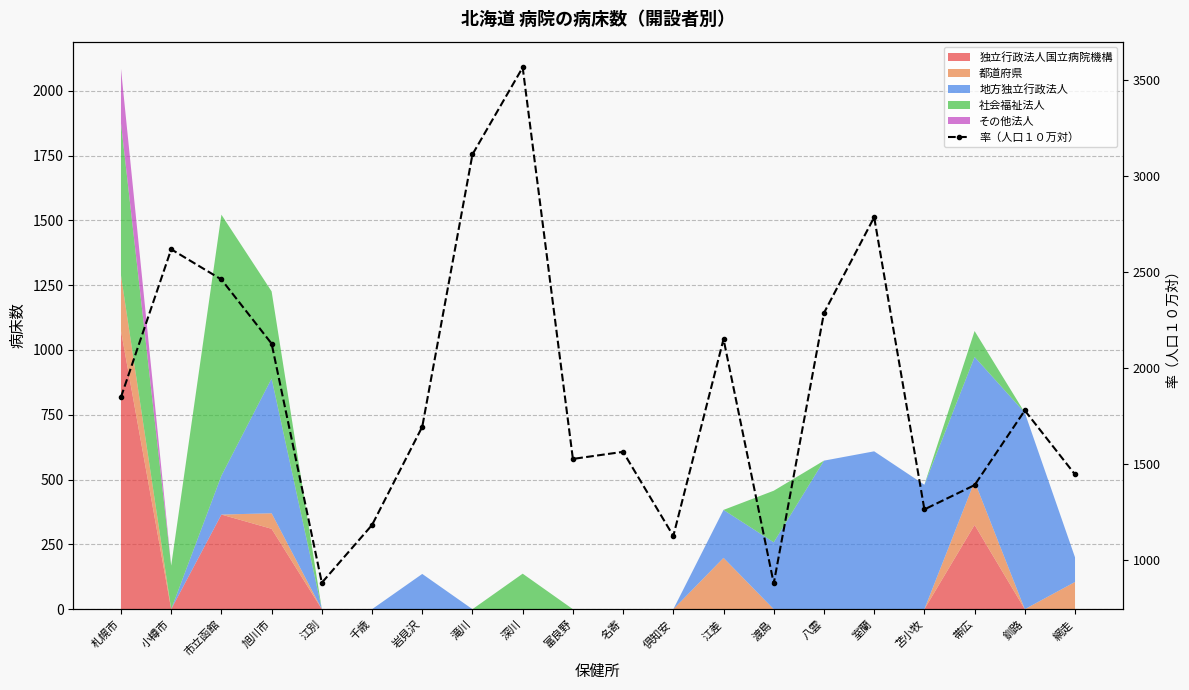

Where is the first local maximum?

小樽市